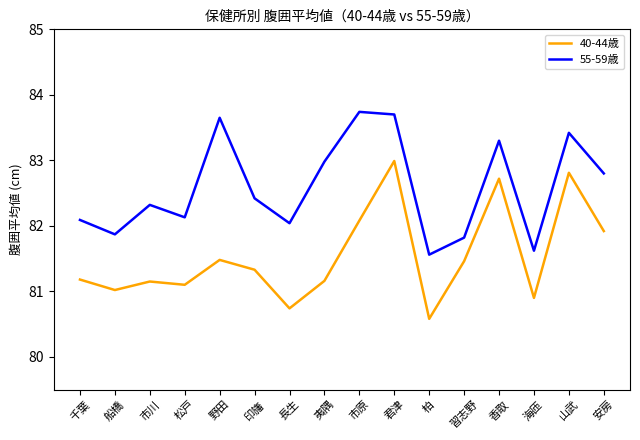

The value of 55-59歳 at 長生 is 82.0. True or false?

True